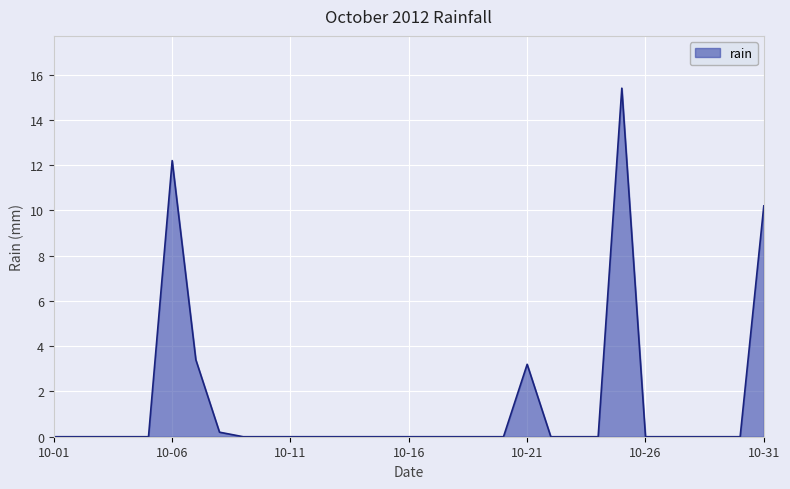

What is the difference between the maximum and minimum values?

15.4